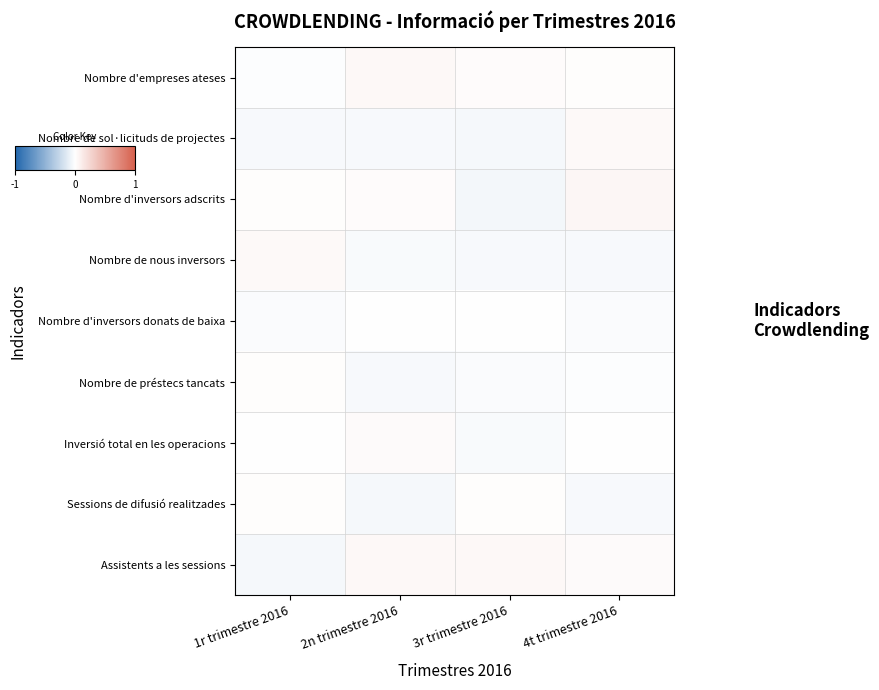

Which series changed the most between 1r trimestre 2016 and 3r trimestre 2016?

Assistents a les sessions